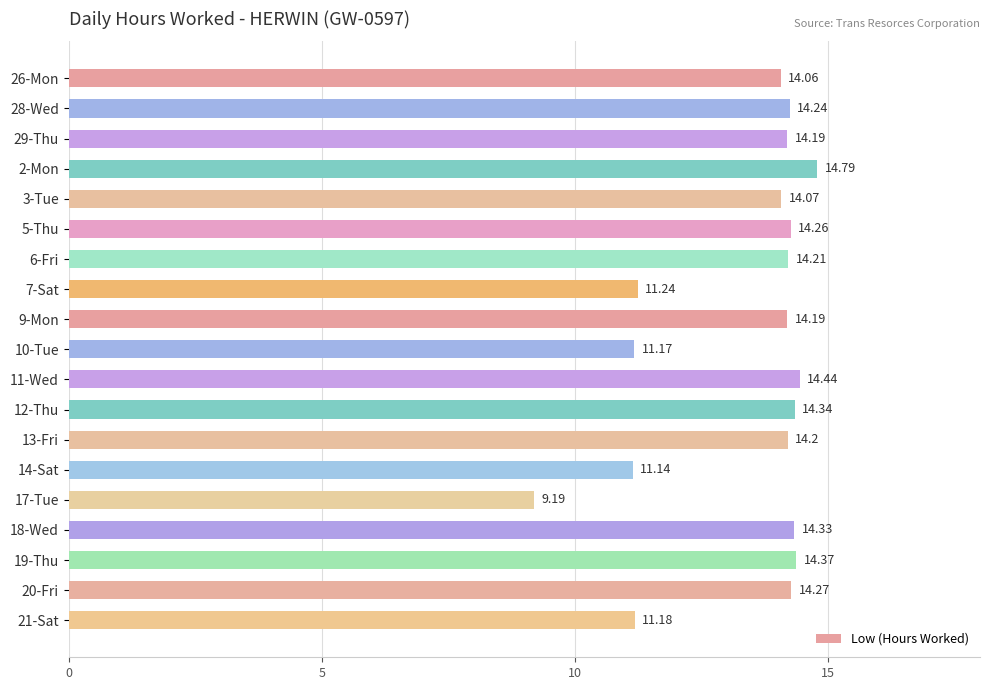

Are the bars grouped side by side (vs. stacked)?

No